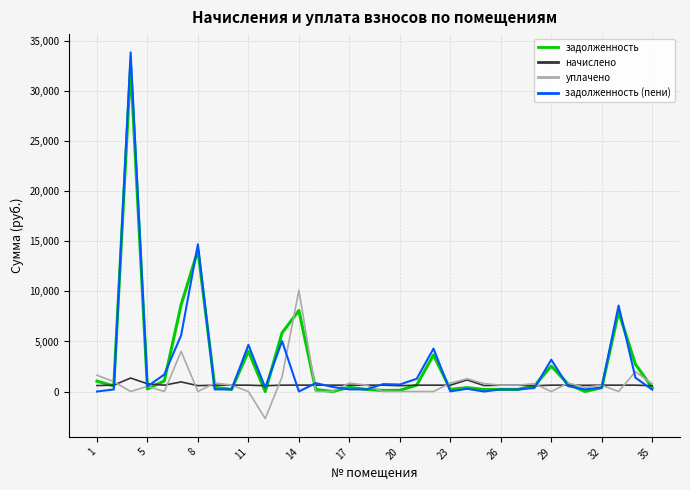

Is this an area chart (filled region under the line)?

No